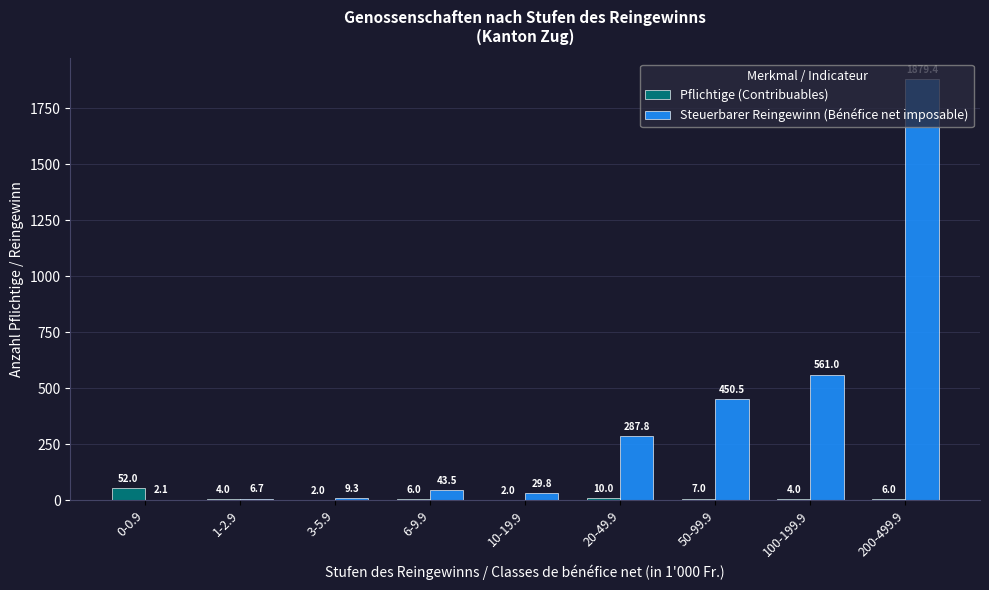

What value does the Steuerbarer Reingewinn (Bénéfice net imposable) series have at 0-0.9?

2.1